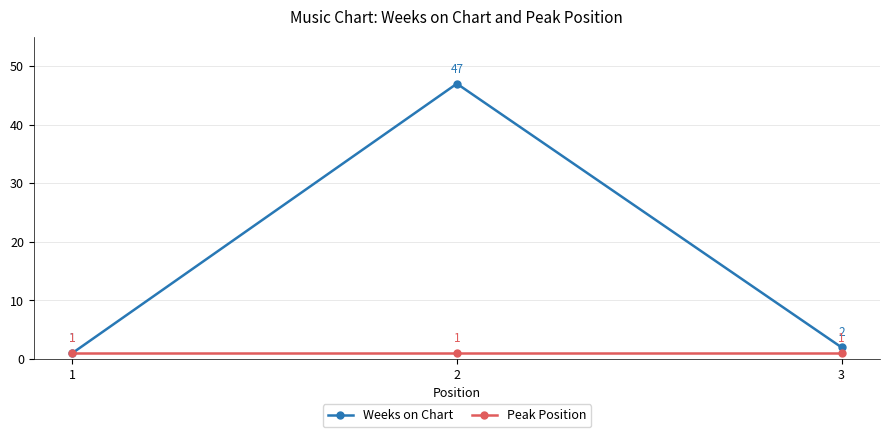

What is the maximum value for Weeks on Chart?

47